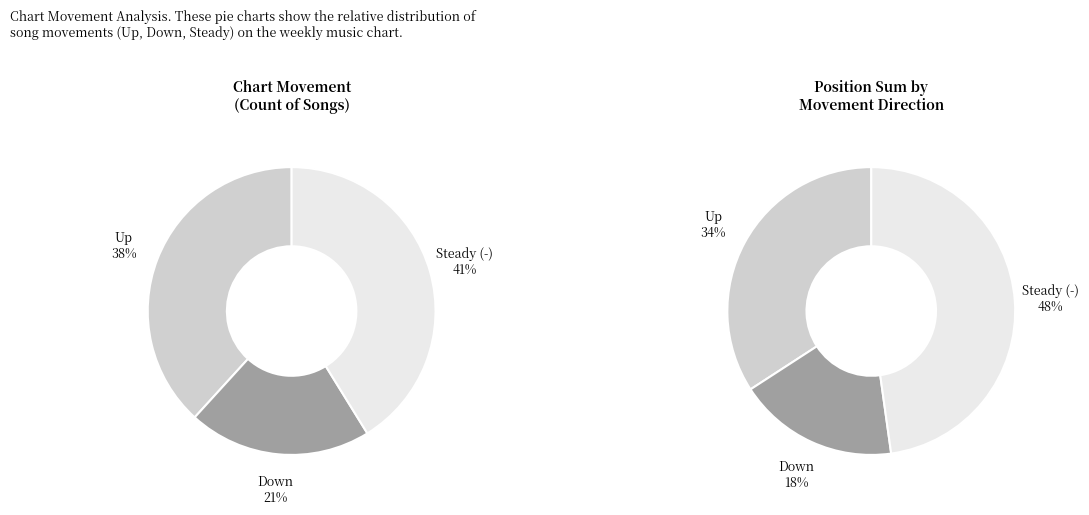

Combined, do - and up account for over 50%?

Yes